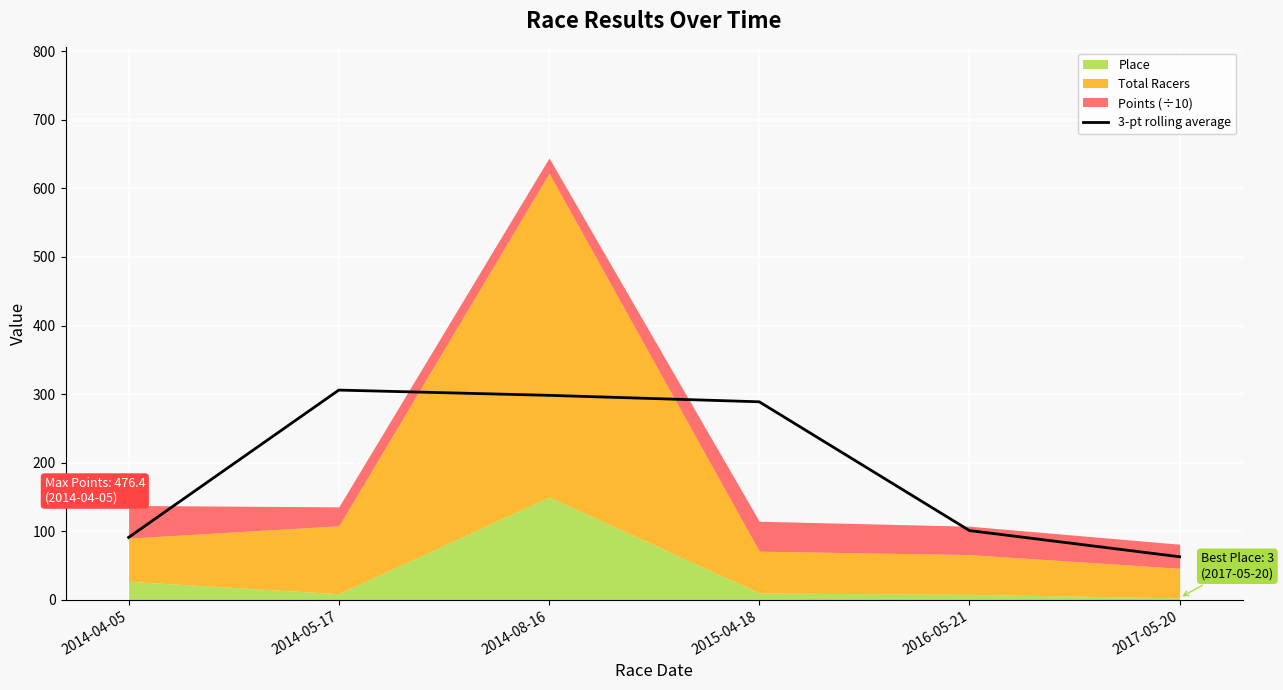

Reading right to left, extract all data points from this chart.

62.8	101.0	288.8	298.2	305.9	91.1